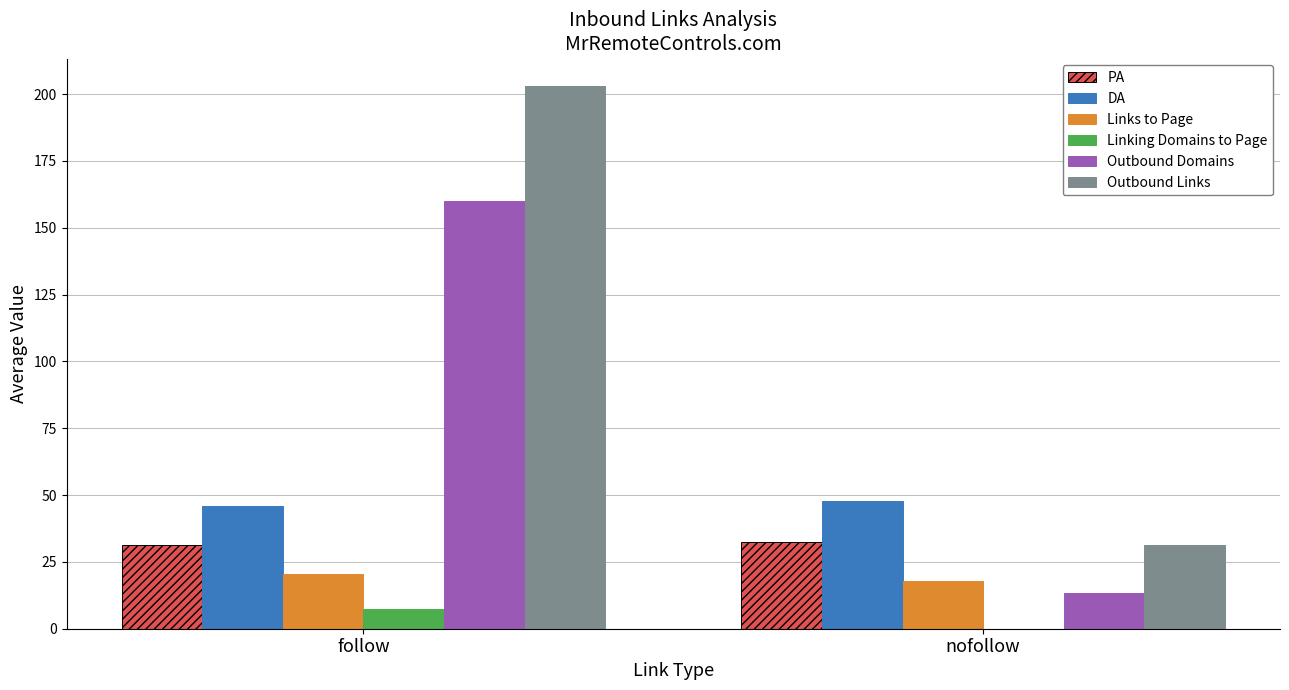

Which series changed the most between follow and nofollow?

Outbound Links